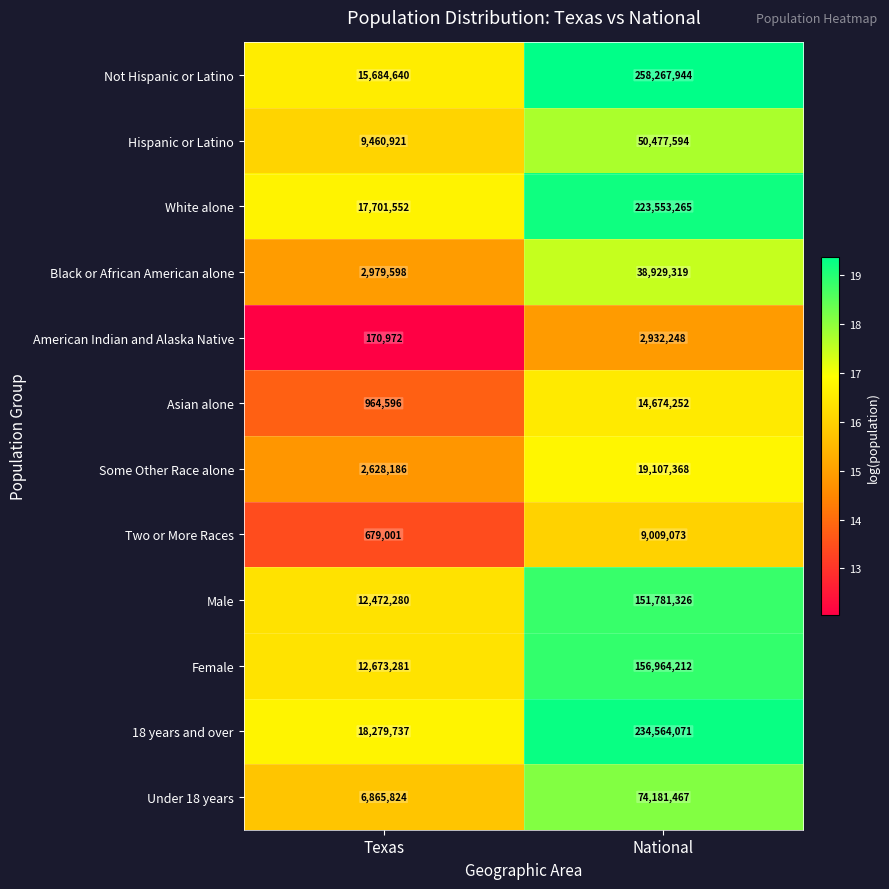

What is the sum of the Some Other Race alone values at National and Texas?

21735554